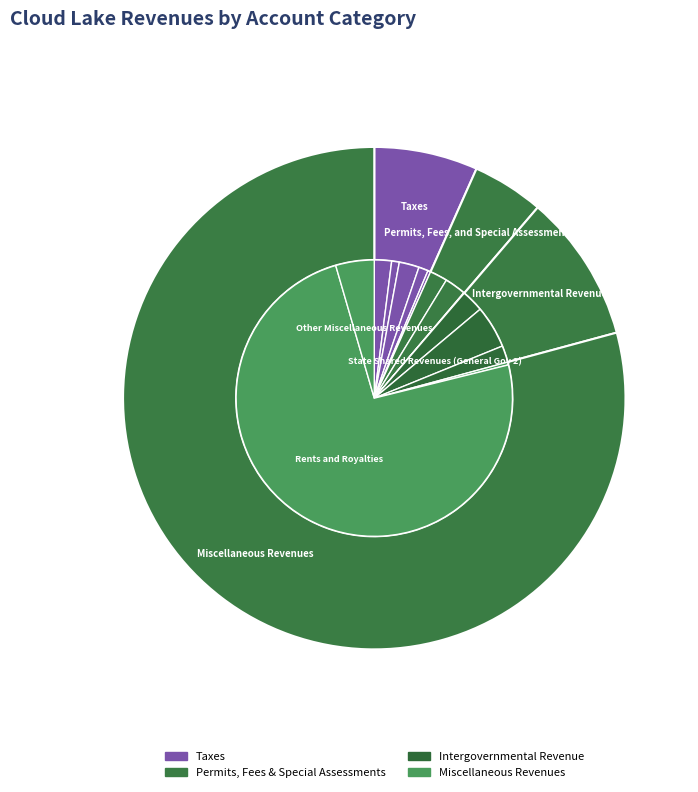

What percentage is NOT represented by Taxes?

93.3%